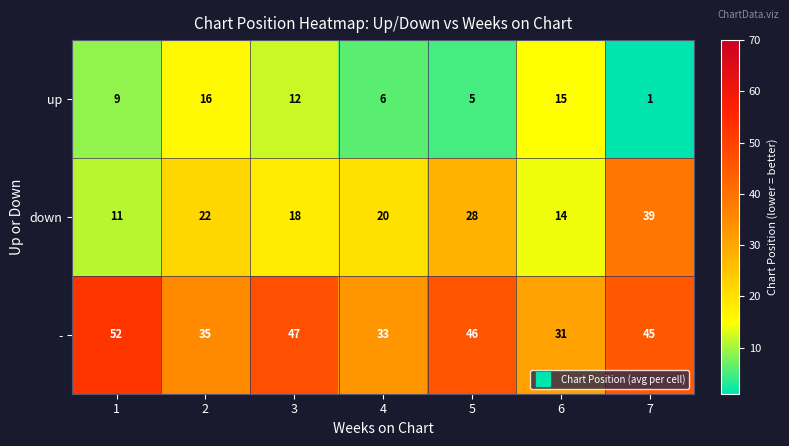

Which category has the lowest value across all series?

7